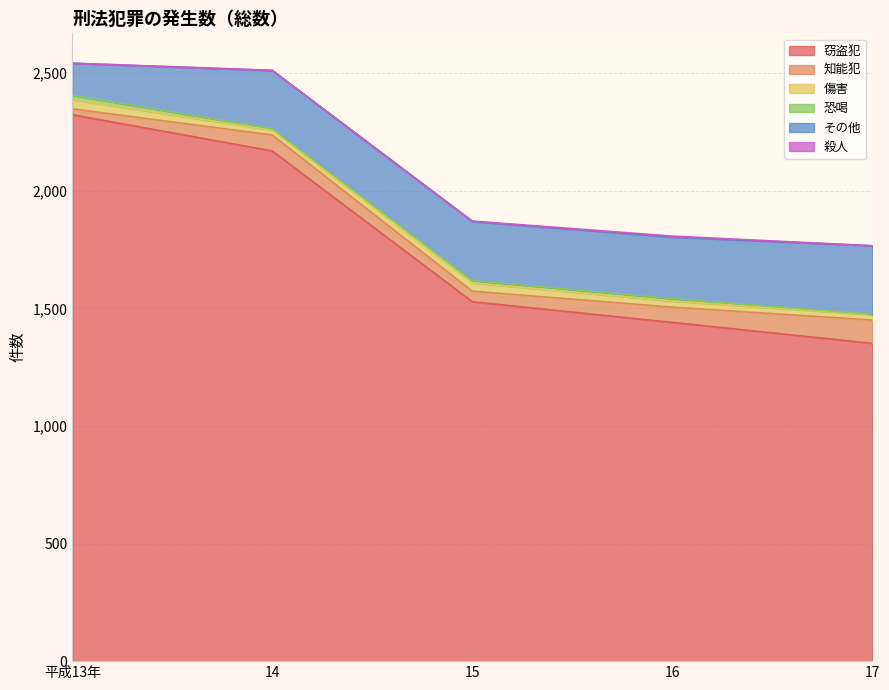

Which series has the widest spread of values?

窃盗犯